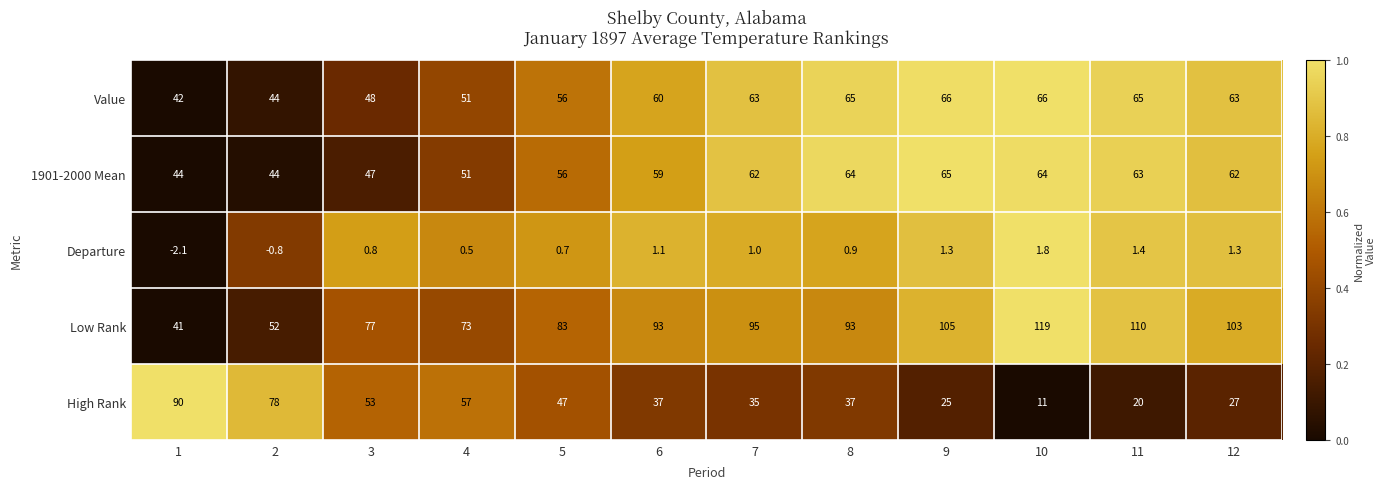

What value does the 1901-2000 Mean series have at 1?

44.0